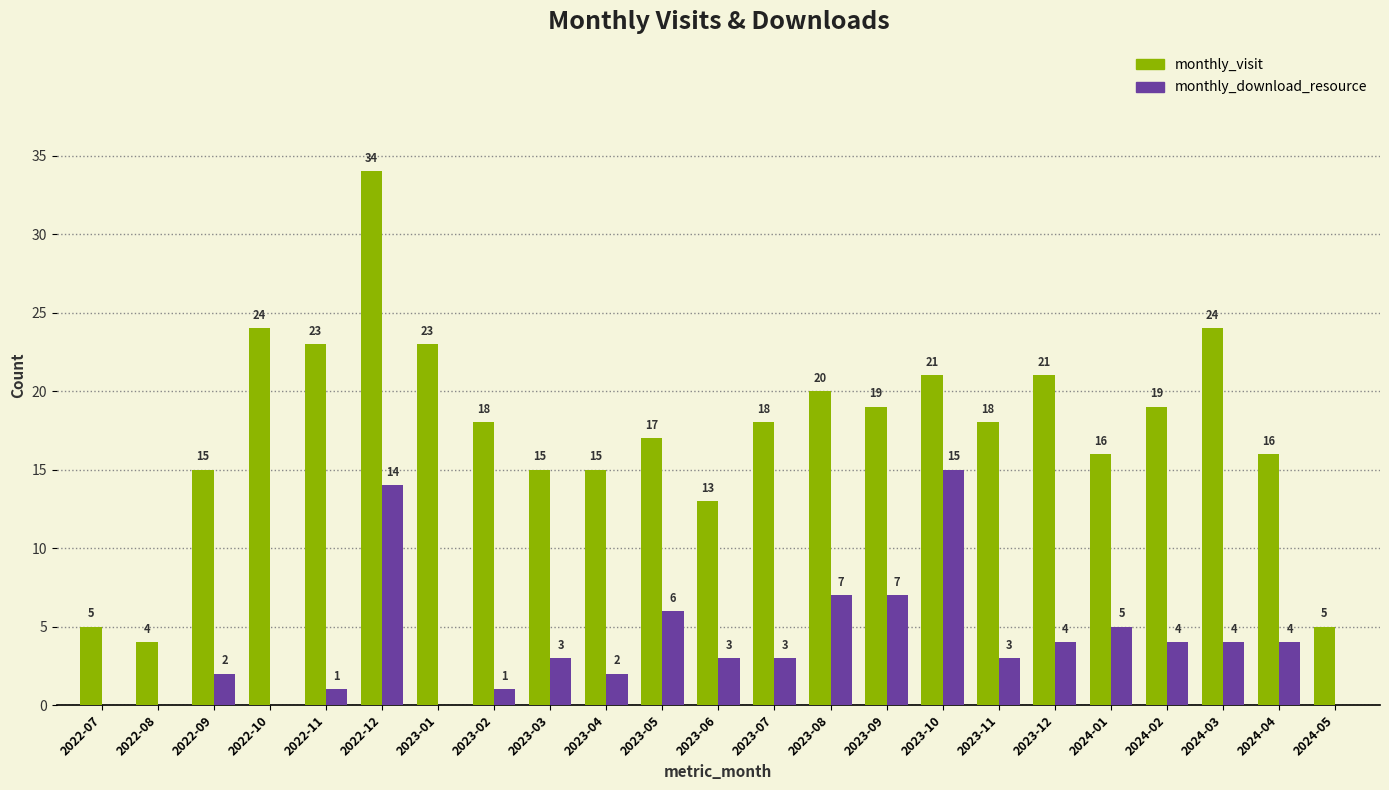

The value of monthly_visit at 2022-10 is 24. True or false?

True